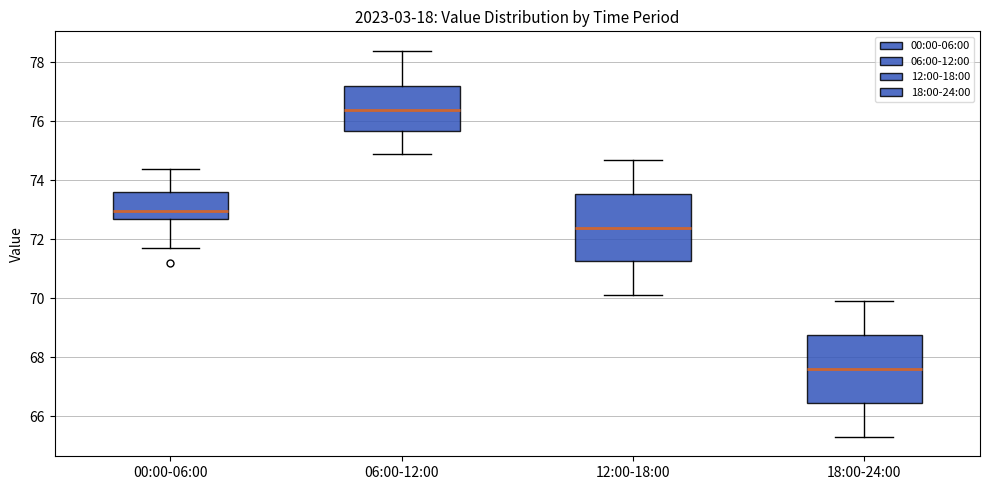

Which box's median line is the highest?

06:00-12:00